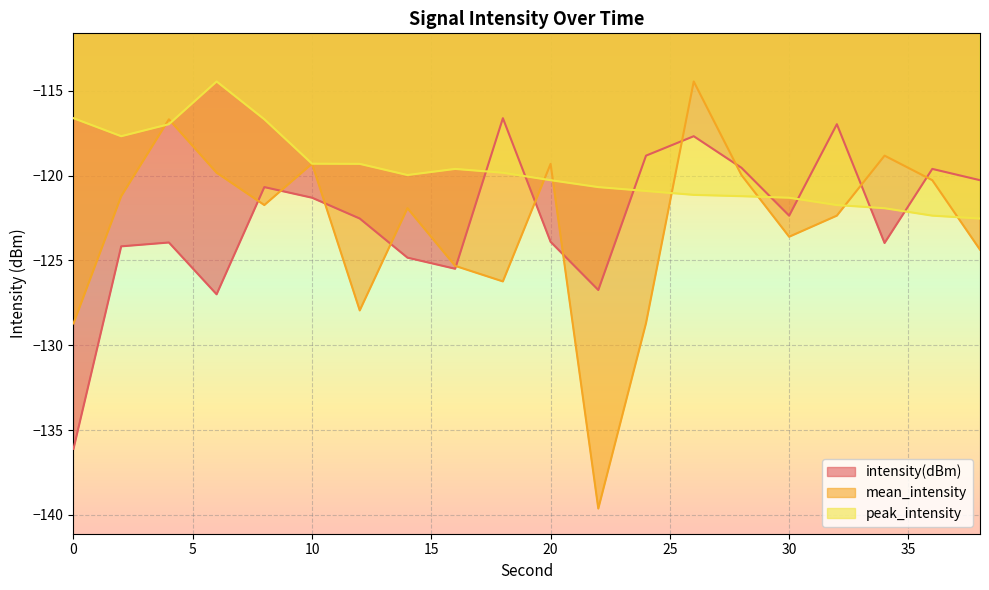

What is the average value of the mean_intensity series?

-123.0